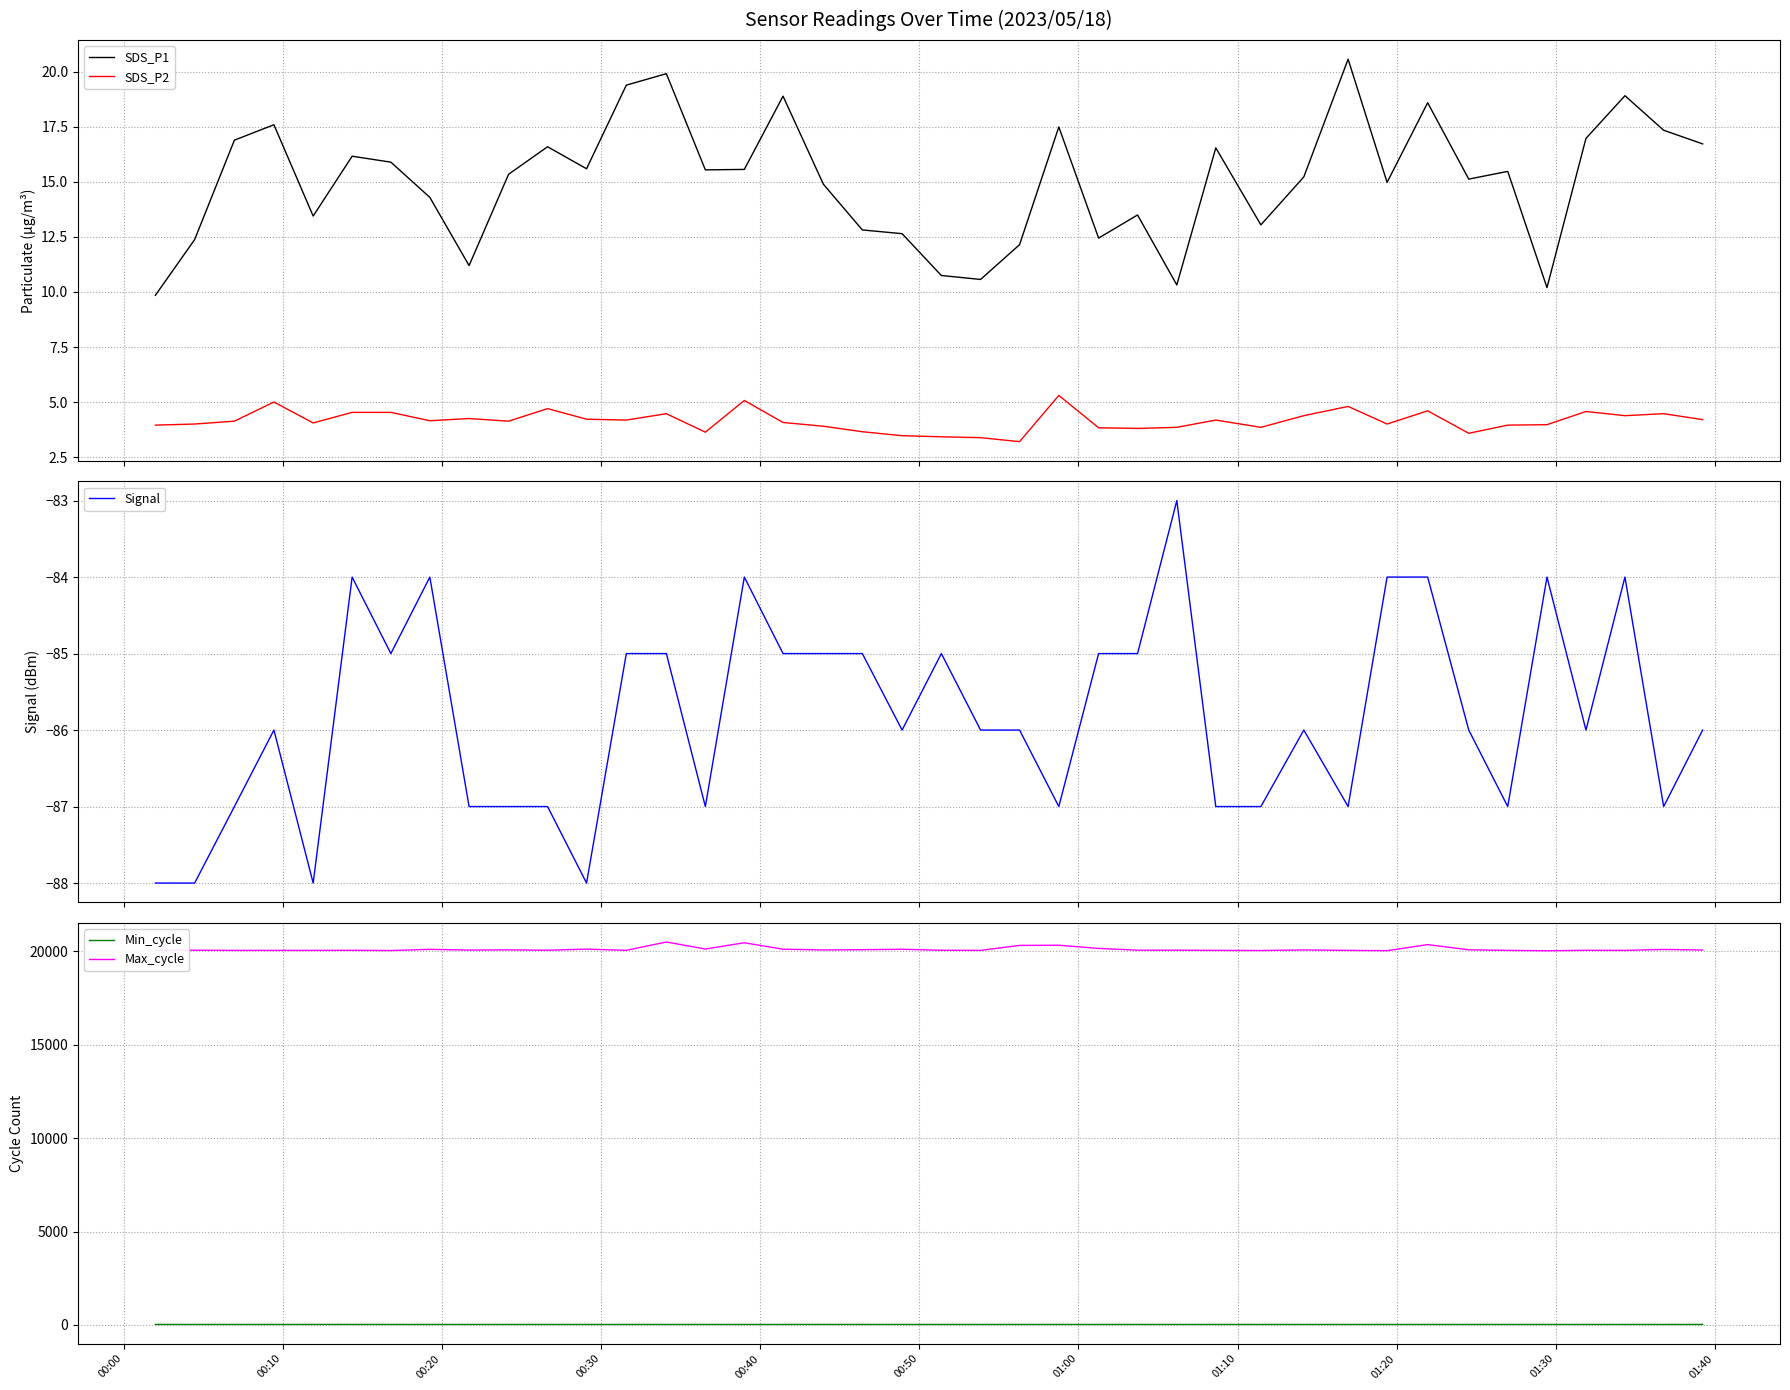

Which series has the largest range (max minus min)?

Max_cycle